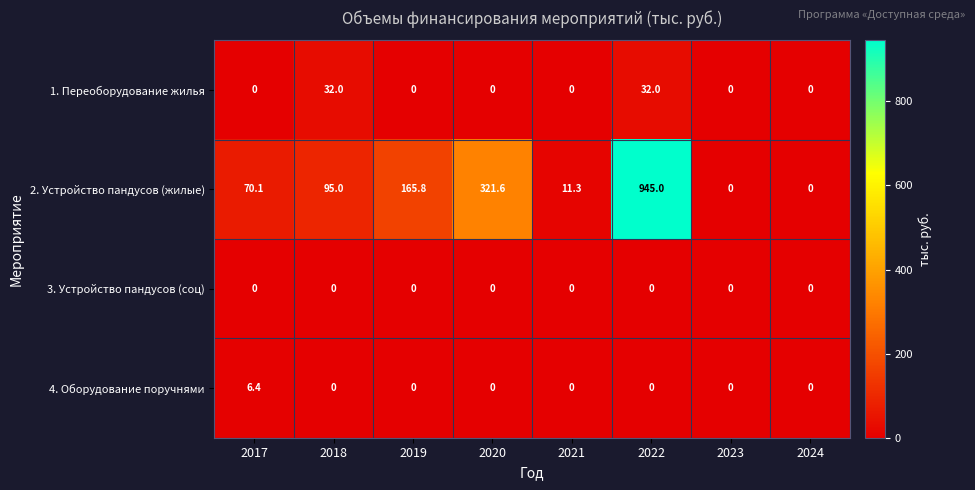

What is the maximum value shown in the chart?

945.0